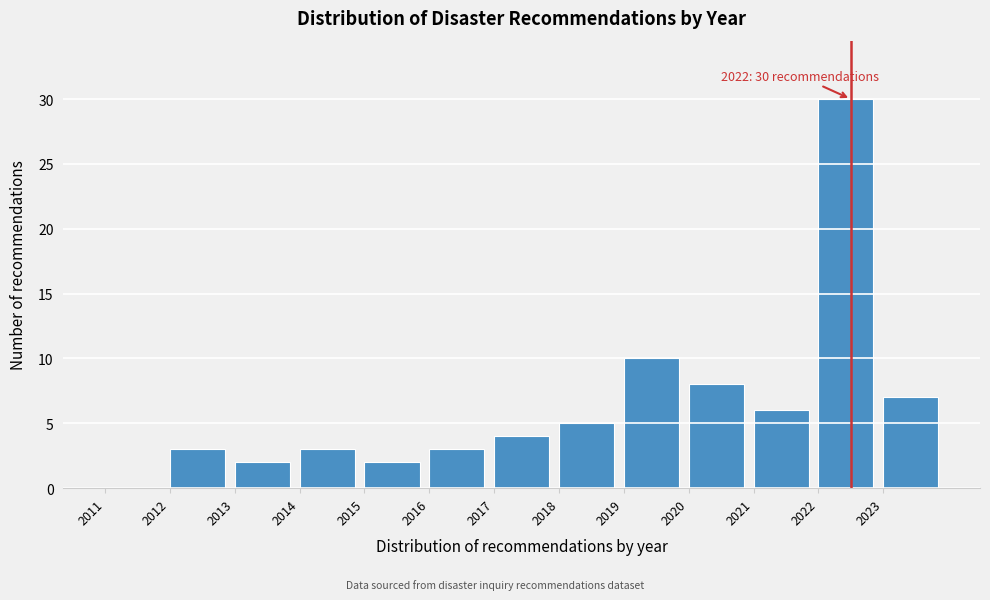

Which range on the x-axis has the tallest bar?

2022 to 2023